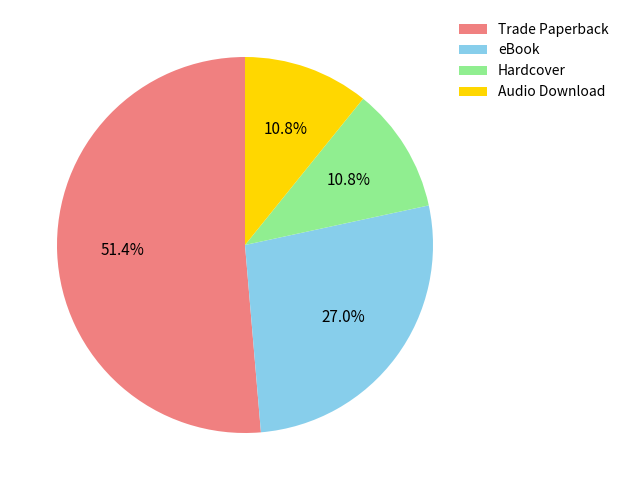

To the nearest percent, what percentage of the pie is Trade Paperback?

51%